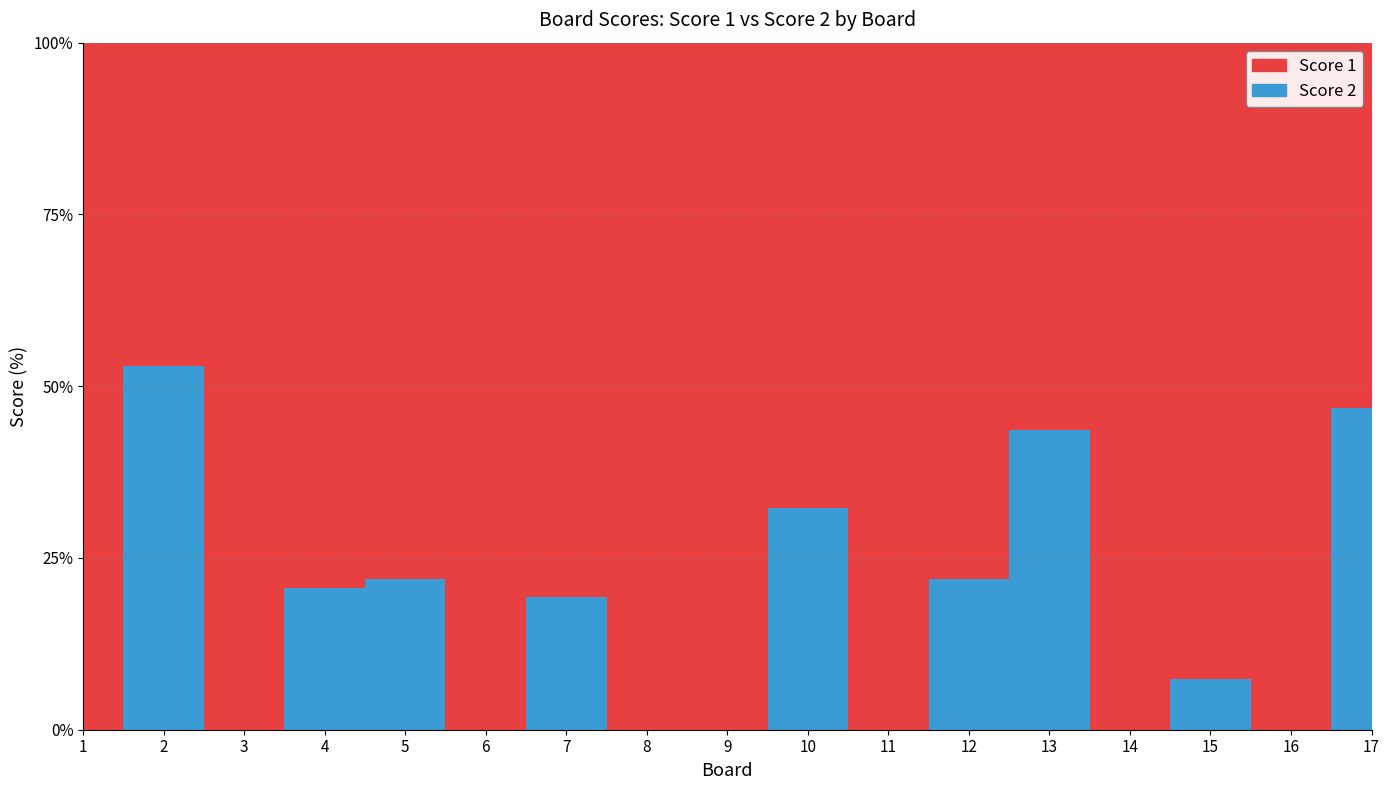

Reading left to right, extract all data points from this chart.

Score 2: 1=0	2=18	3=0	4=6	5=7	6=0	7=6	8=0	9=0	10=10	11=0	12=7	13=17	14=0	15=2	16=0	17=22
Score 1: 1=25	2=16	3=25	4=23	5=25	6=25	7=25	8=25	9=25	10=21	11=25	12=25	13=22	14=25	15=25	16=25	17=25